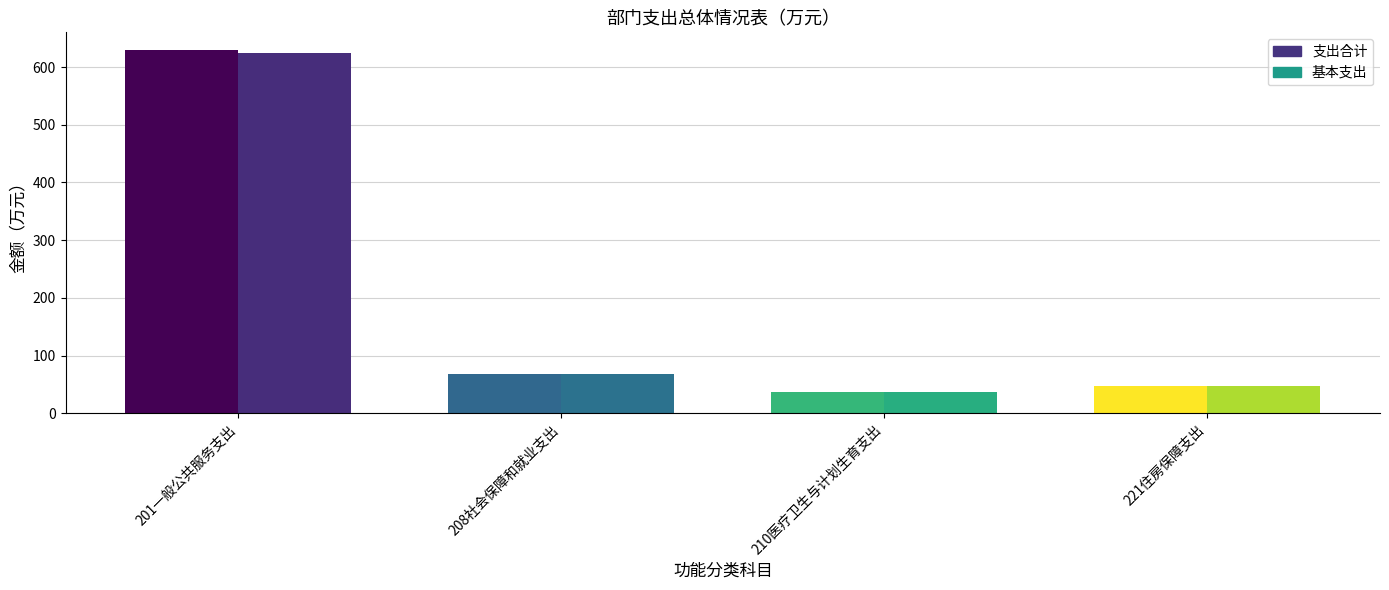

Is it true that 基本支出 equals 111.3 at 208社会保障和就业支出?

False